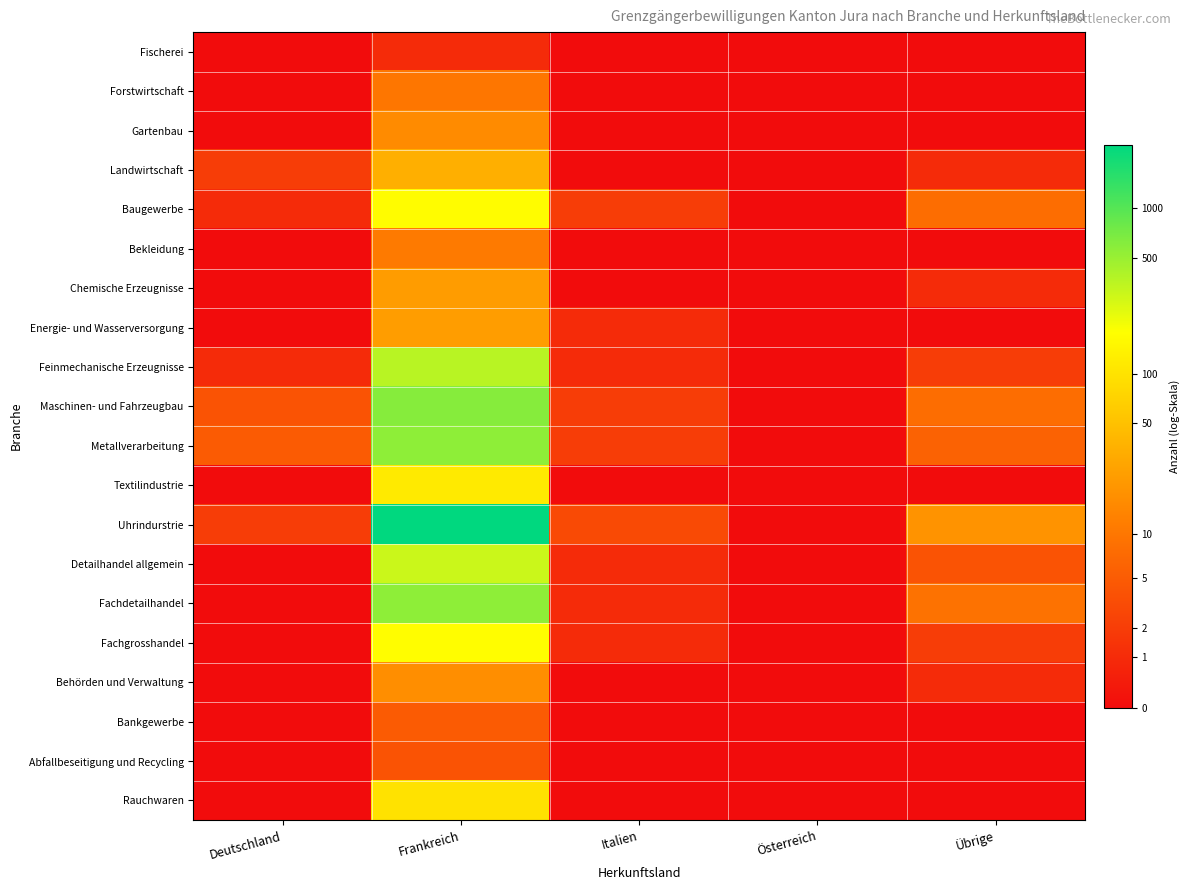

Reading left to right, transcribe all the data shown in this chart.

Fischerei: Deutschland=0.0	Frankreich=0.7	Italien=0.0	Österreich=0.0	Übrige=0.0
Forstwirtschaft: Deutschland=0.0	Frankreich=2.4	Italien=0.0	Österreich=0.0	Übrige=0.0
Gartenbau: Deutschland=0.0	Frankreich=2.8	Italien=0.0	Österreich=0.0	Übrige=0.0
Landwirtschaft: Deutschland=1.1	Frankreich=3.6	Italien=0.0	Österreich=0.0	Übrige=0.7
Baugewerbe: Deutschland=0.7	Frankreich=5.1	Italien=1.1	Österreich=0.0	Übrige=2.2
Bekleidung: Deutschland=0.0	Frankreich=2.5	Italien=0.0	Österreich=0.0	Übrige=0.0
Chemische Erzeugnisse: Deutschland=0.0	Frankreich=3.2	Italien=0.0	Österreich=0.0	Übrige=0.7
Energie- und Wasserversorgung: Deutschland=0.0	Frankreich=3.2	Italien=0.7	Österreich=0.0	Übrige=0.0
Feinmechanische Erzeugnisse: Deutschland=0.7	Frankreich=5.9	Italien=0.7	Österreich=0.0	Übrige=1.1
Maschinen- und Fahrzeugbau: Deutschland=1.6	Frankreich=6.4	Italien=1.1	Österreich=0.0	Übrige=2.2
Metallverarbeitung: Deutschland=1.8	Frankreich=6.3	Italien=1.1	Österreich=0.0	Übrige=1.9
Textilindustrie: Deutschland=0.0	Frankreich=4.8	Italien=0.0	Österreich=0.0	Übrige=0.0
Uhrindurstrie: Deutschland=1.1	Frankreich=7.8	Italien=1.4	Österreich=0.0	Übrige=3.0
Detailhandel allgemein: Deutschland=0.0	Frankreich=5.7	Italien=0.7	Österreich=0.0	Übrige=1.6
Fachdetailhandel: Deutschland=0.0	Frankreich=6.3	Italien=0.7	Österreich=0.0	Übrige=2.3
Fachgrosshandel: Deutschland=0.0	Frankreich=5.2	Italien=0.7	Österreich=0.0	Übrige=1.1
Behörden und Verwaltung: Deutschland=0.0	Frankreich=2.9	Italien=0.0	Österreich=0.0	Übrige=0.7
Bankgewerbe: Deutschland=0.0	Frankreich=1.8	Italien=0.0	Österreich=0.0	Übrige=0.0
Abfallbeseitigung und Recycling: Deutschland=0.0	Frankreich=1.6	Italien=0.0	Österreich=0.0	Übrige=0.0
Rauchwaren: Deutschland=0.0	Frankreich=4.6	Italien=0.0	Österreich=0.0	Übrige=0.0